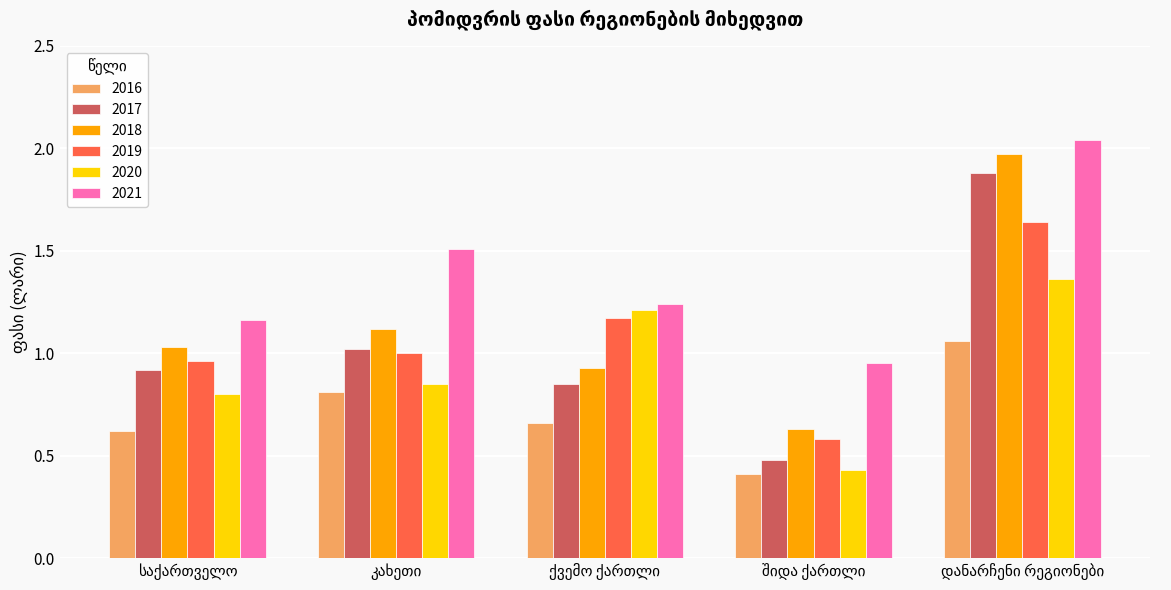

How many bars are there in total?

30